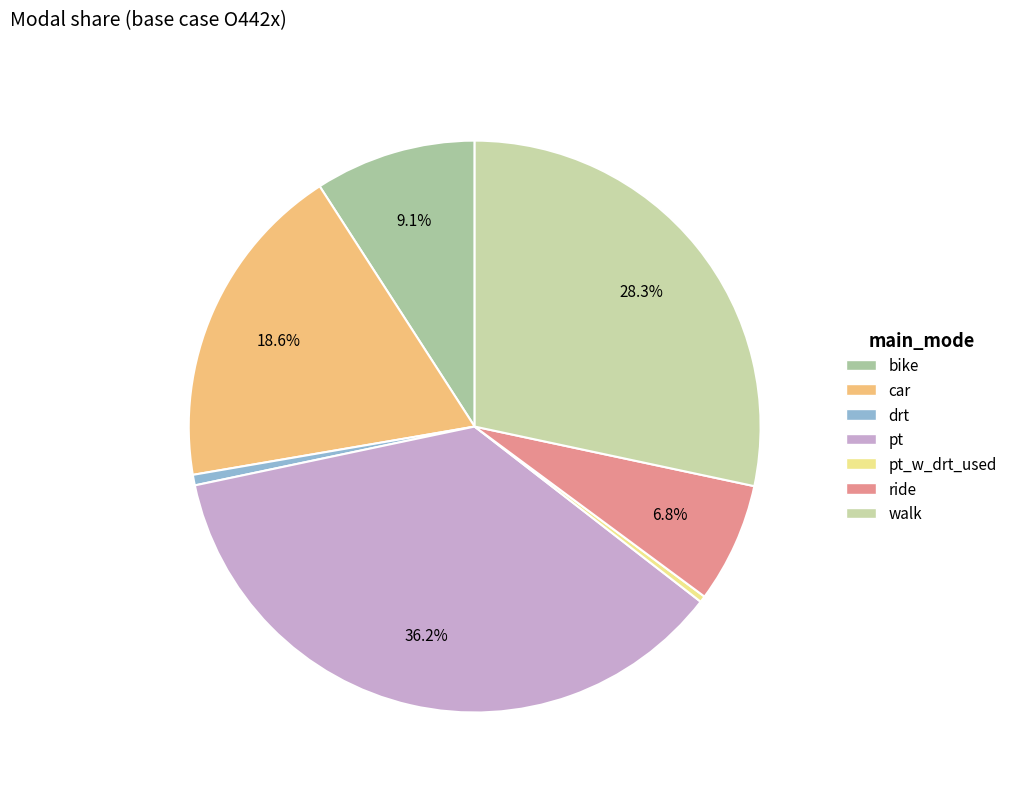

Which category has the biggest portion of the pie?

pt